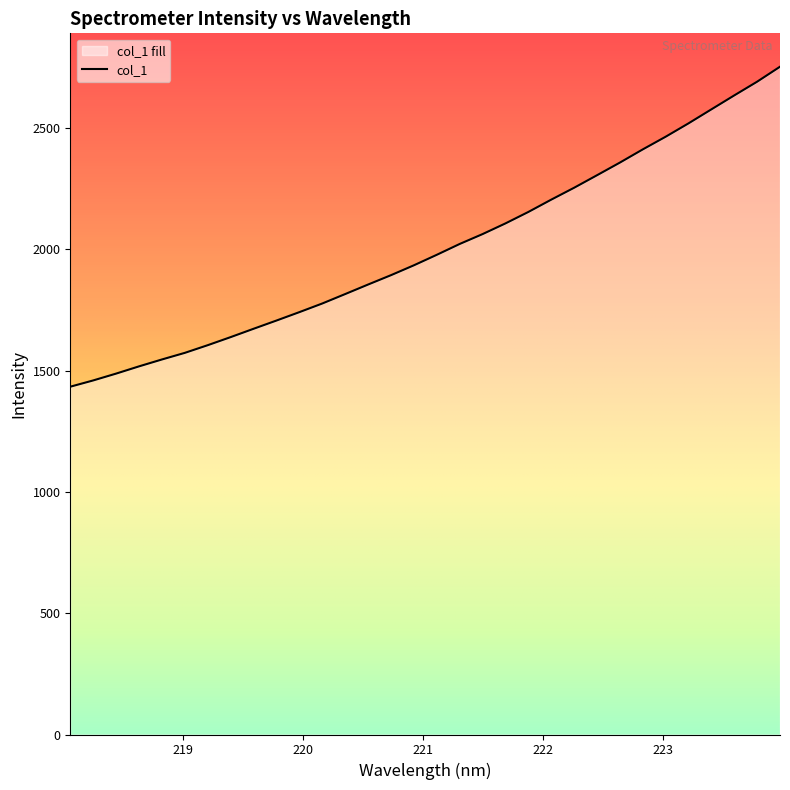

What is the label of the 3rd point from the right?

223.5987